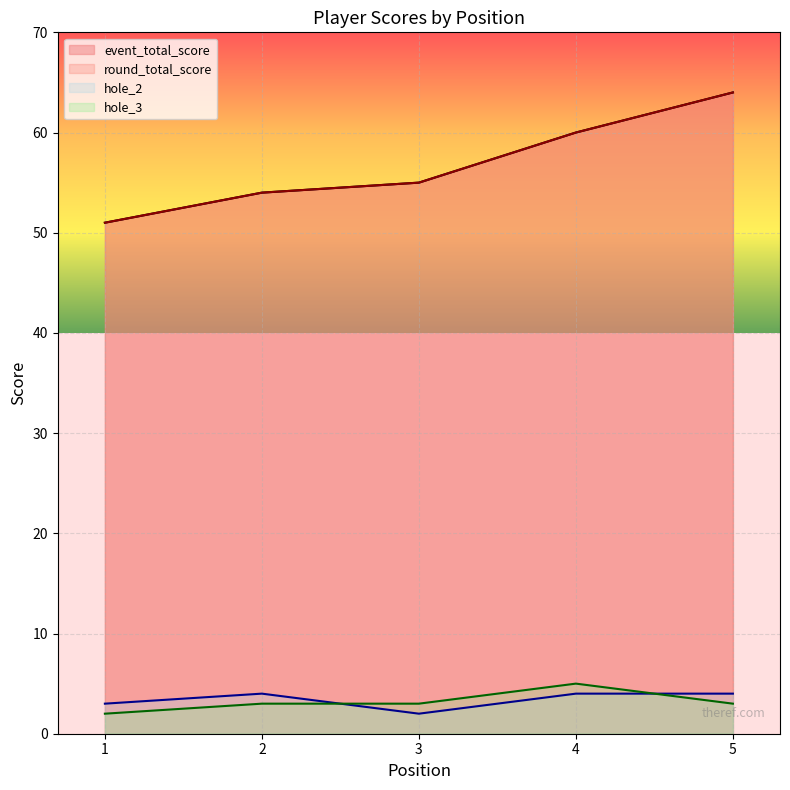

At which category does hole_3 reach its first local peak?

4